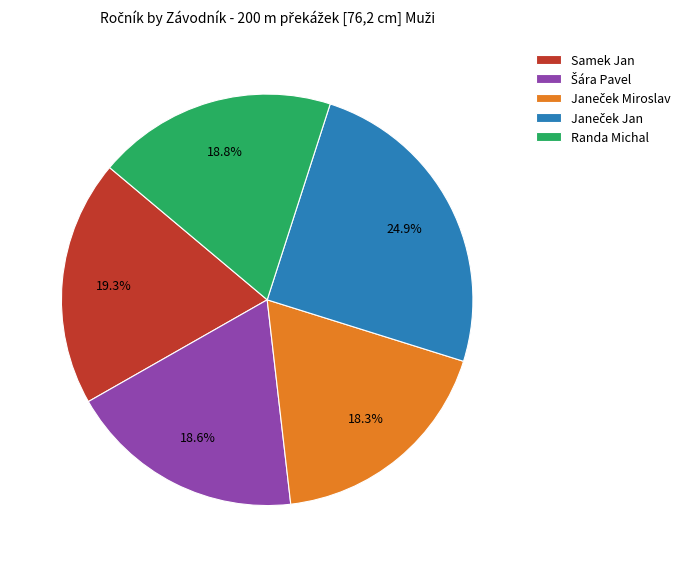

Between Samek Jan and Randa Michal, which is larger?

Samek Jan